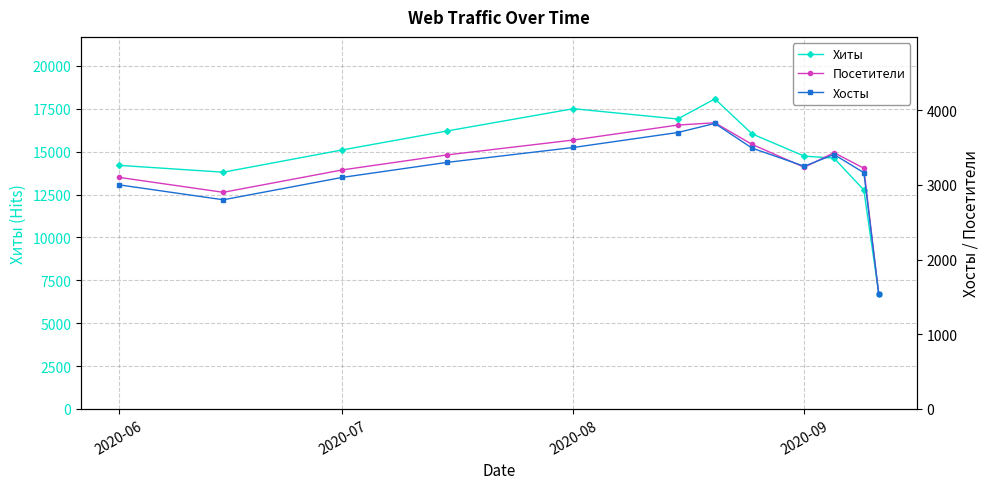

The value of Хиты at 2020-08 is 17500. True or false?

True